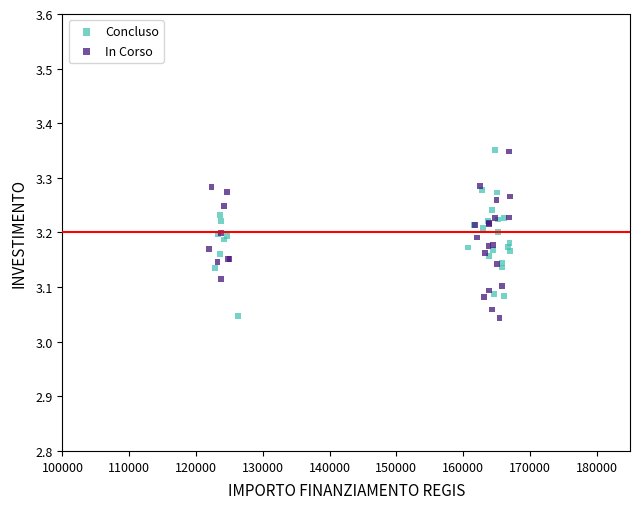

What are all the series names shown in the legend?

Concluso, In Corso